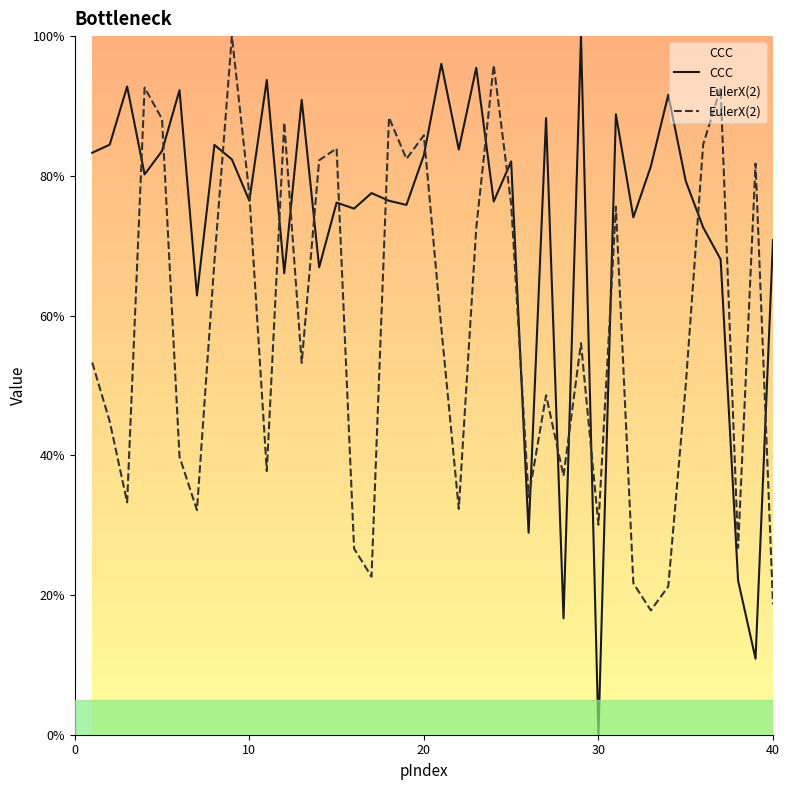

How many values in CCC are above zero?

39